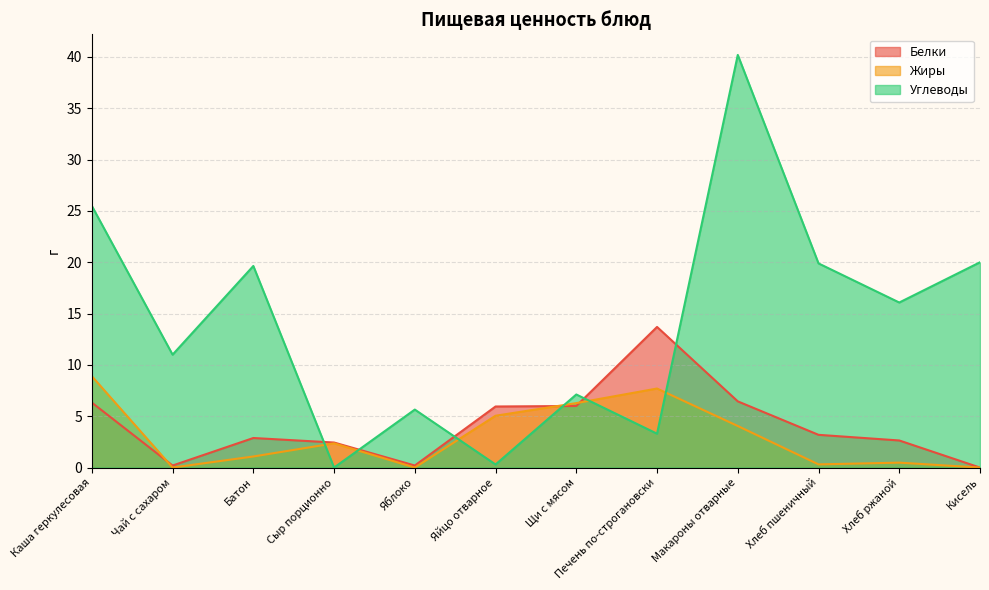

Does the chart have visible grid lines?

Yes